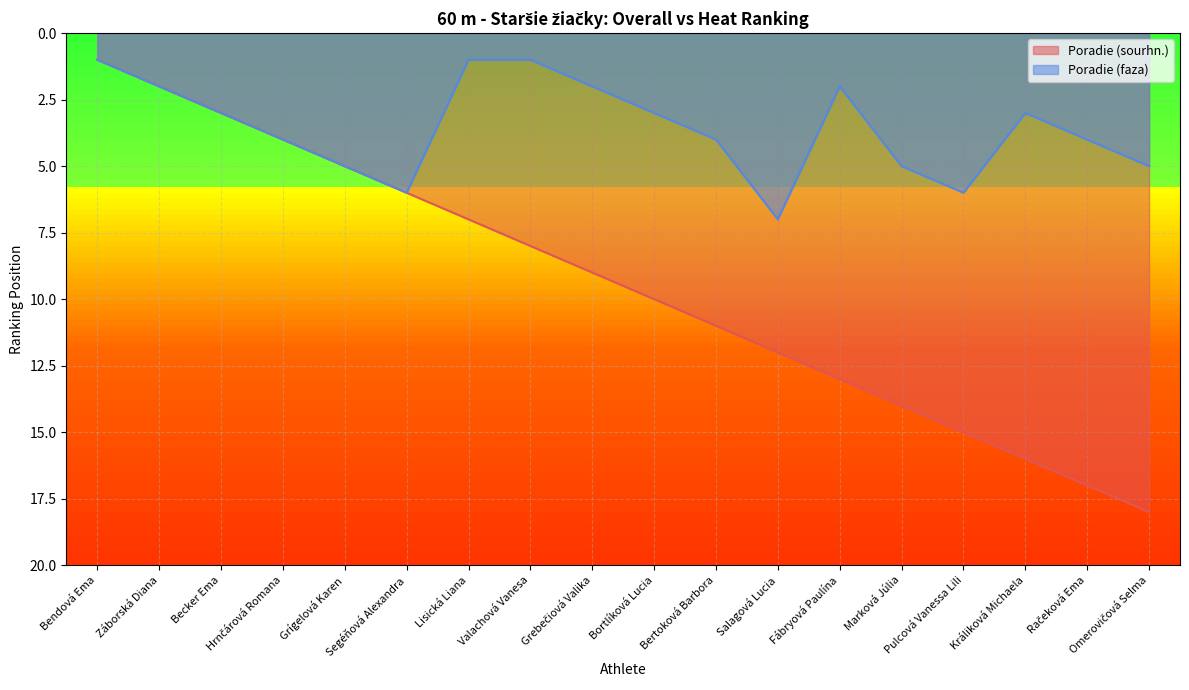

What is the total value across all series at Králiková Michaela?

19